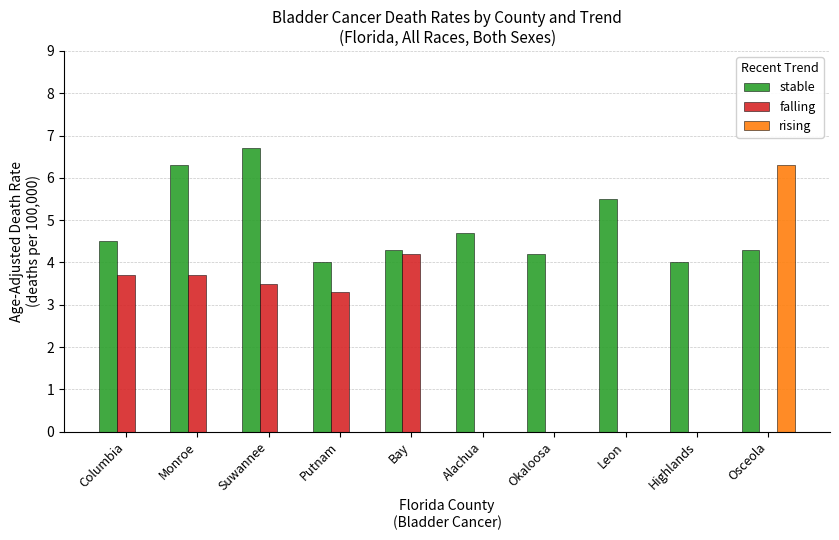

At which label does falling first exceed 3?

Columbia